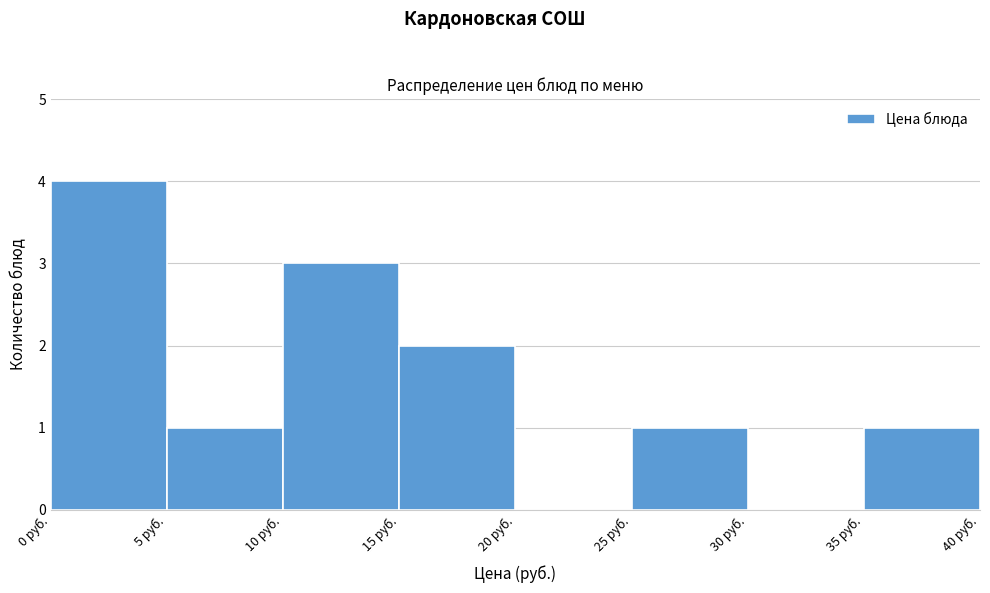

Over which range of the x-axis is the bar tallest?

0 to 5